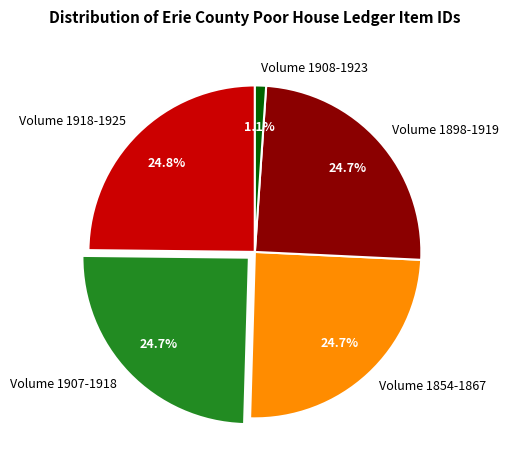

How much of the chart is everything except Volume 1898-1919?

75.3%